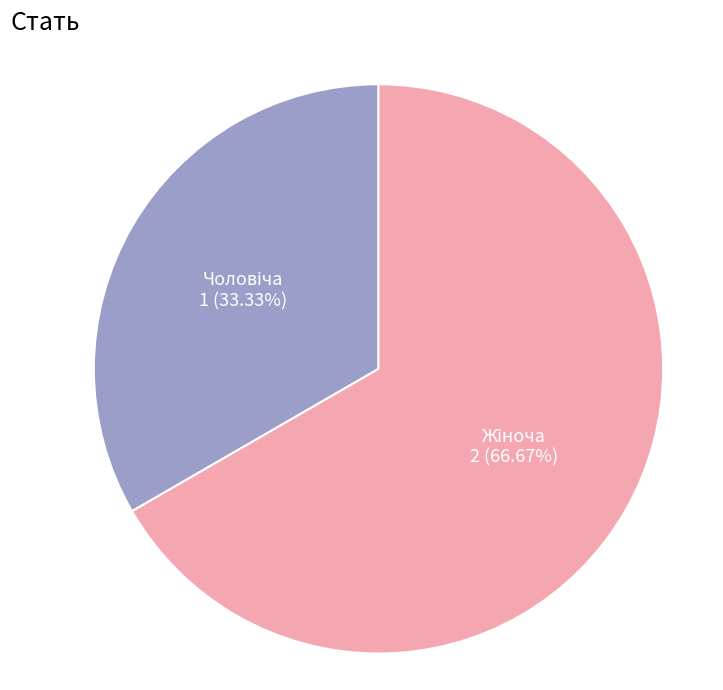

Does any single category account for the majority?

Yes